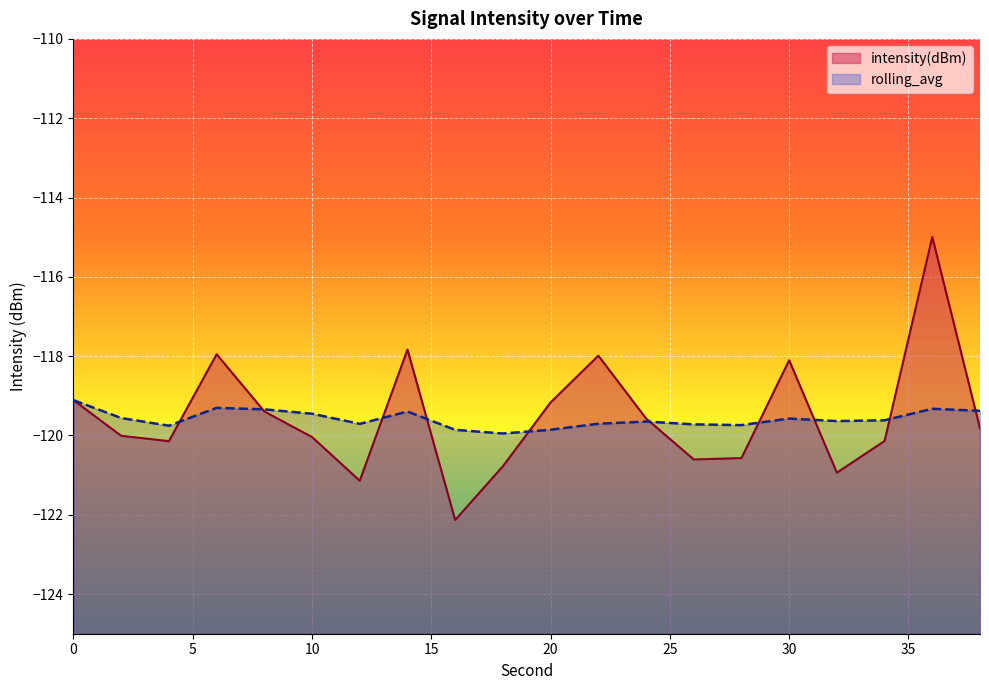

The value of rolling_avg at 32 is -30.2. True or false?

False